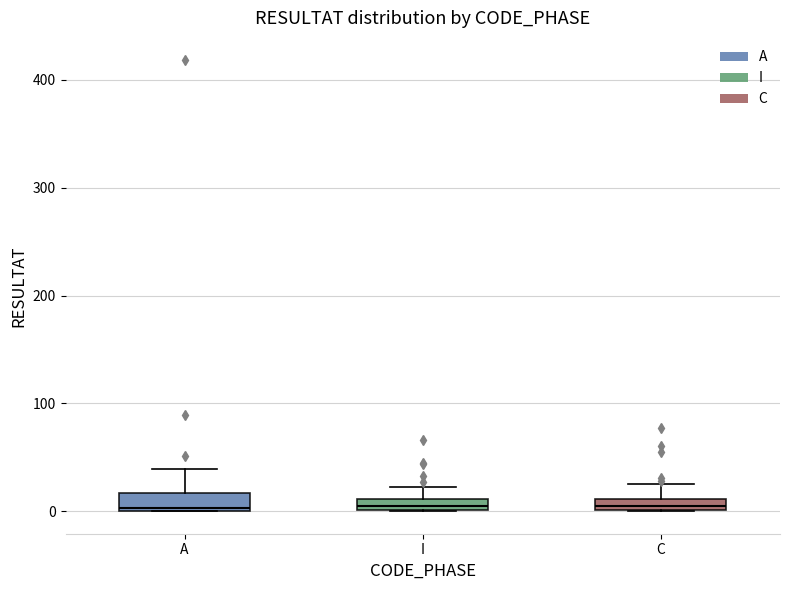

Where is the lower edge of the box for A on the y-axis? The values are not printed on the chart, so give them approximately, as read against the axis.

0